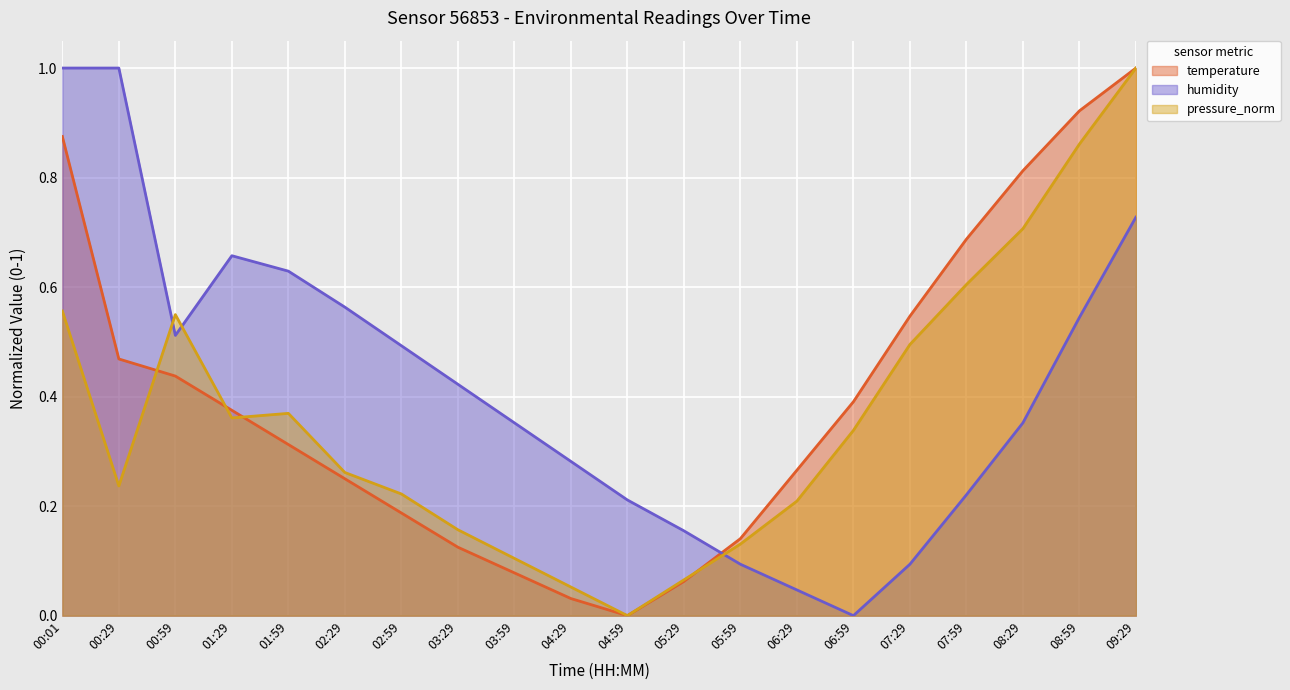

Rank the series by their maximum value, from lowest to highest.

temperature, humidity, pressure_norm